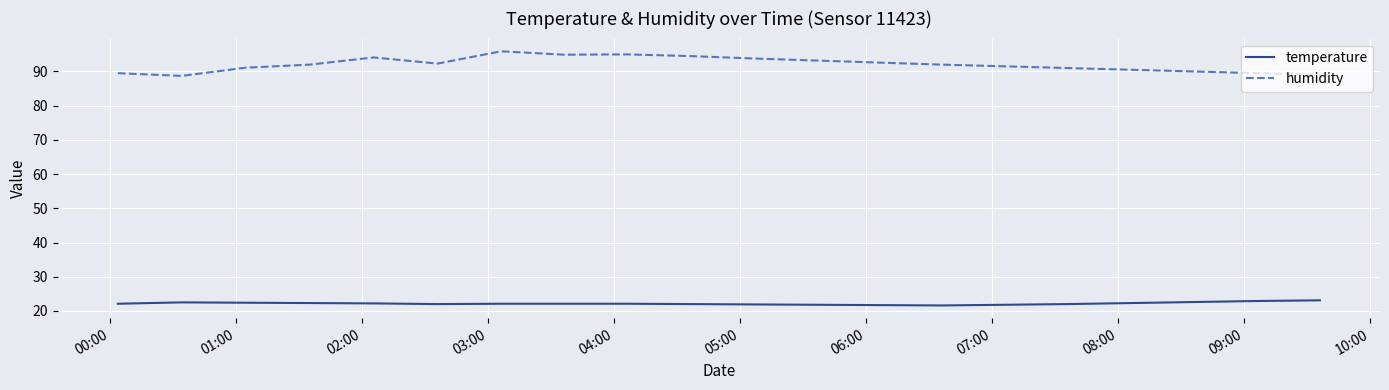

True or false: temperature and humidity cross at least once.

False